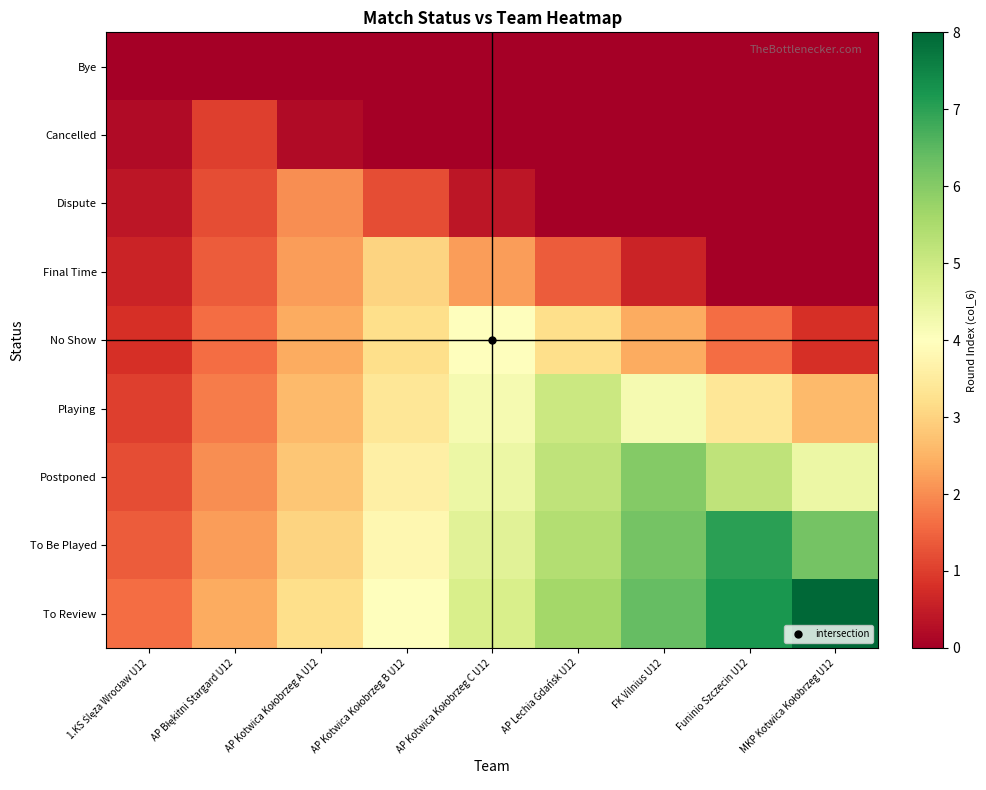

What is the difference between the highest and lowest values at AP Kotwica Kołobrzeg C U12?

4.8